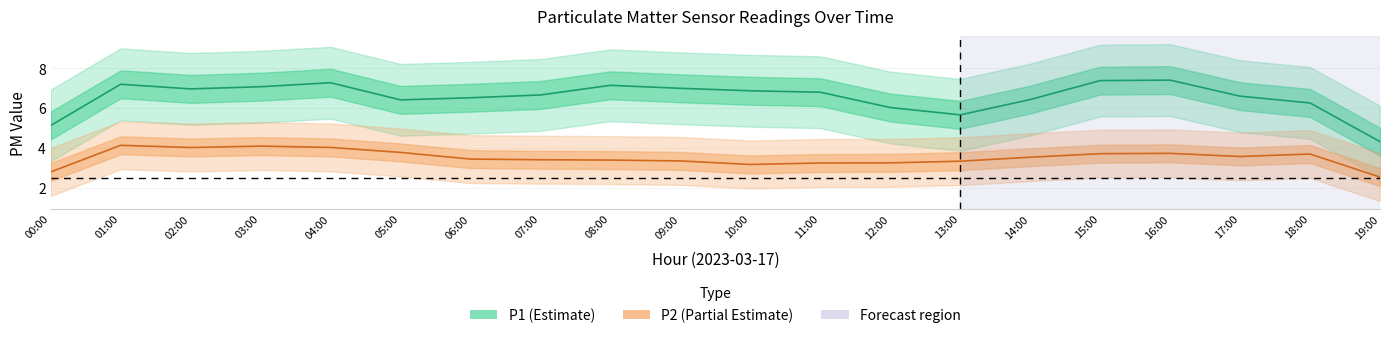

What is the value of the P2 point at the 10th from the left?

3.2